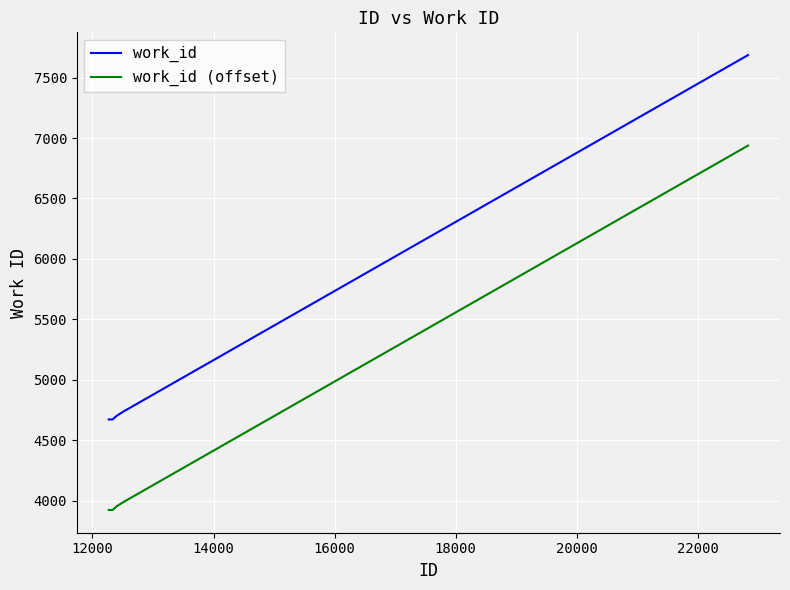

What is the maximum value for work_id (offset)?

6937.7